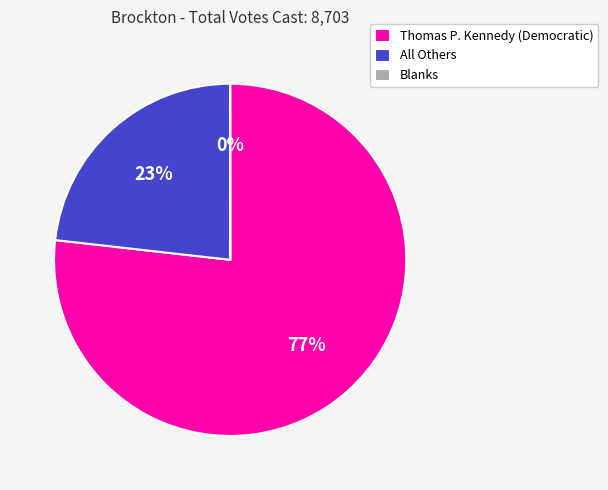

Does any single category account for the majority?

Yes